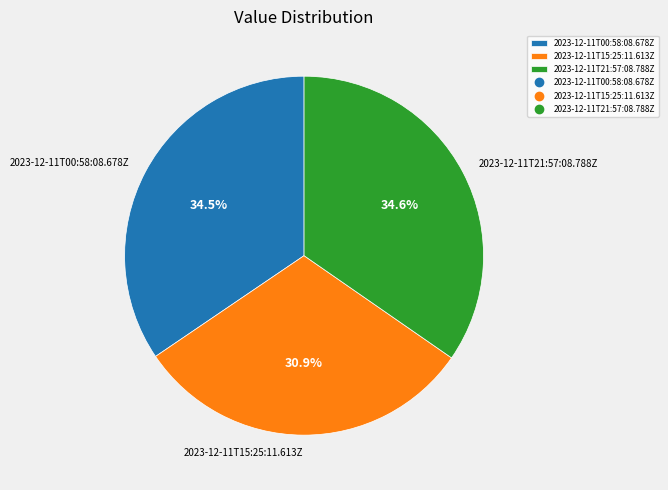

Combined, do 2023-12-11T00:58:08.678Z and 2023-12-11T21:57:08.788Z account for over 50%?

Yes